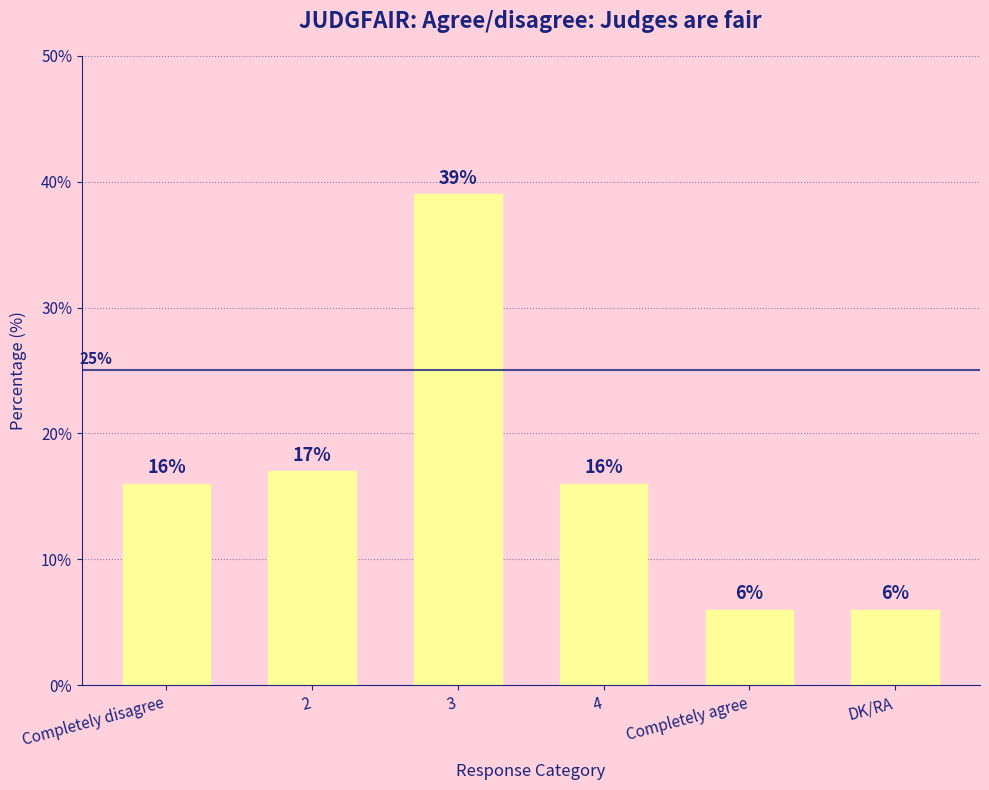

The value at Completely agree is 6. True or false?

True